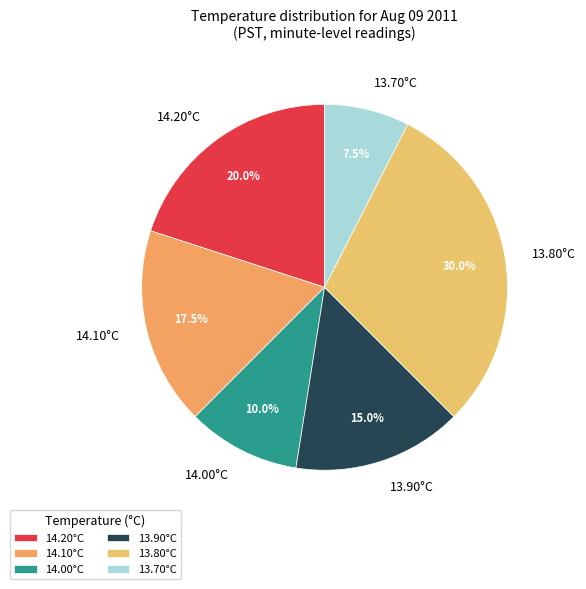

What is the largest slice in the pie chart?

13.80°C